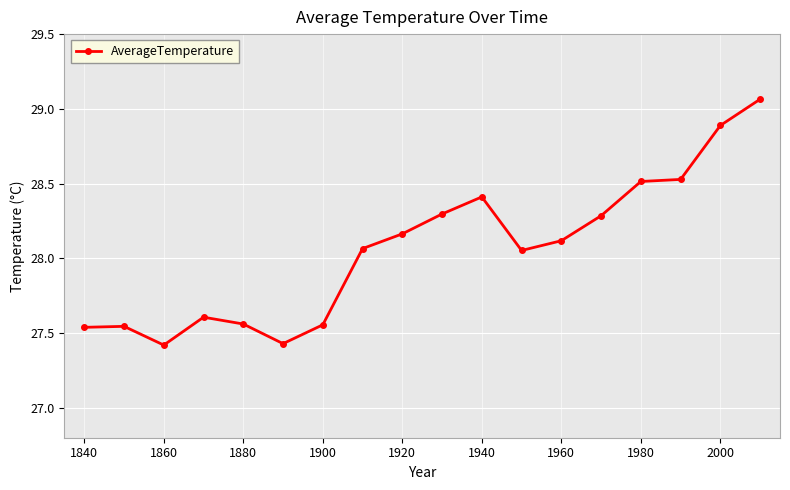

How many interior local peaks (higher than both neighbors) does the data have?

3